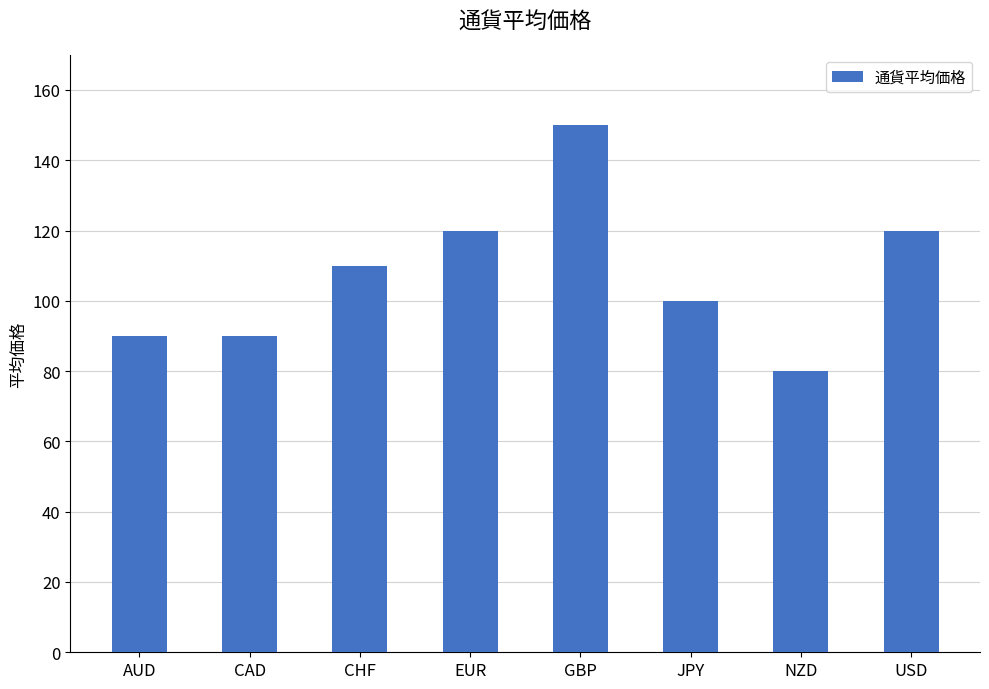

True or false: the data shows 178 at CHF.

False